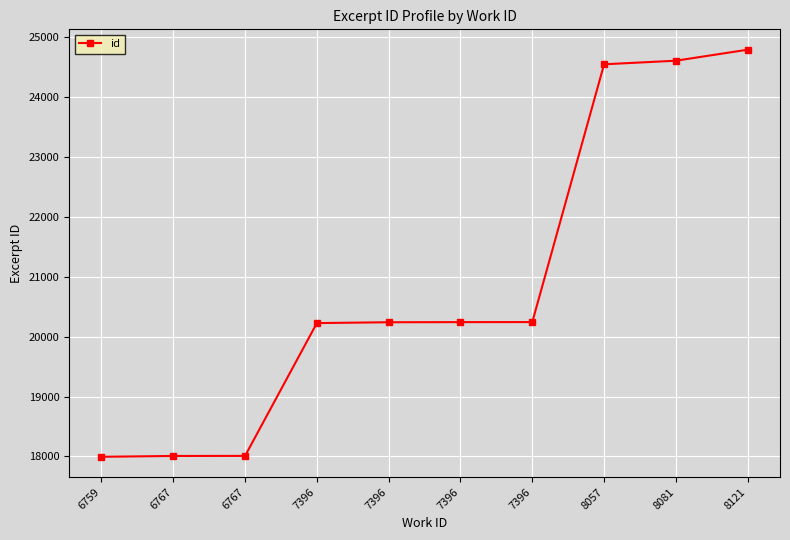

At which category does the chart reach its peak across all series?

8121